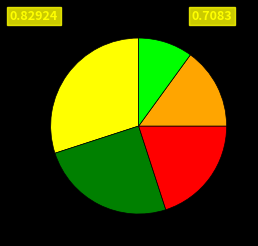

Does any single category account for the majority?

No